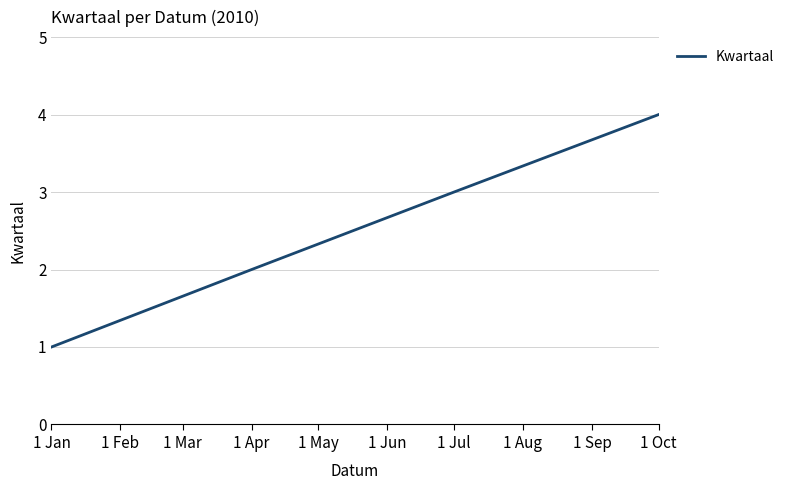

Which label corresponds to the smallest value in the chart?

1 Jan